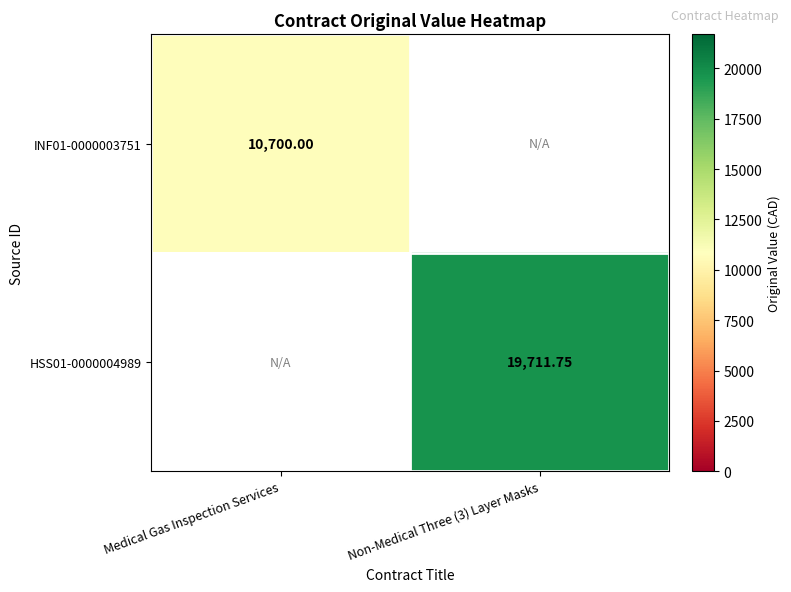

List the labels in order of INF01-0000003751 value, largest first.

Medical Gas Inspection Services, Non-Medical Three (3) Layer Masks